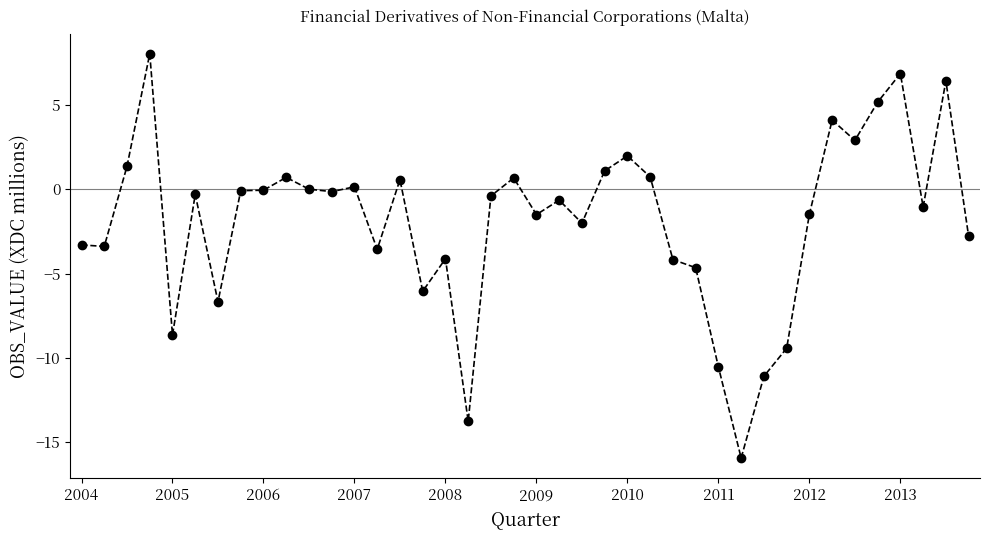

What is the average value?

-1.9